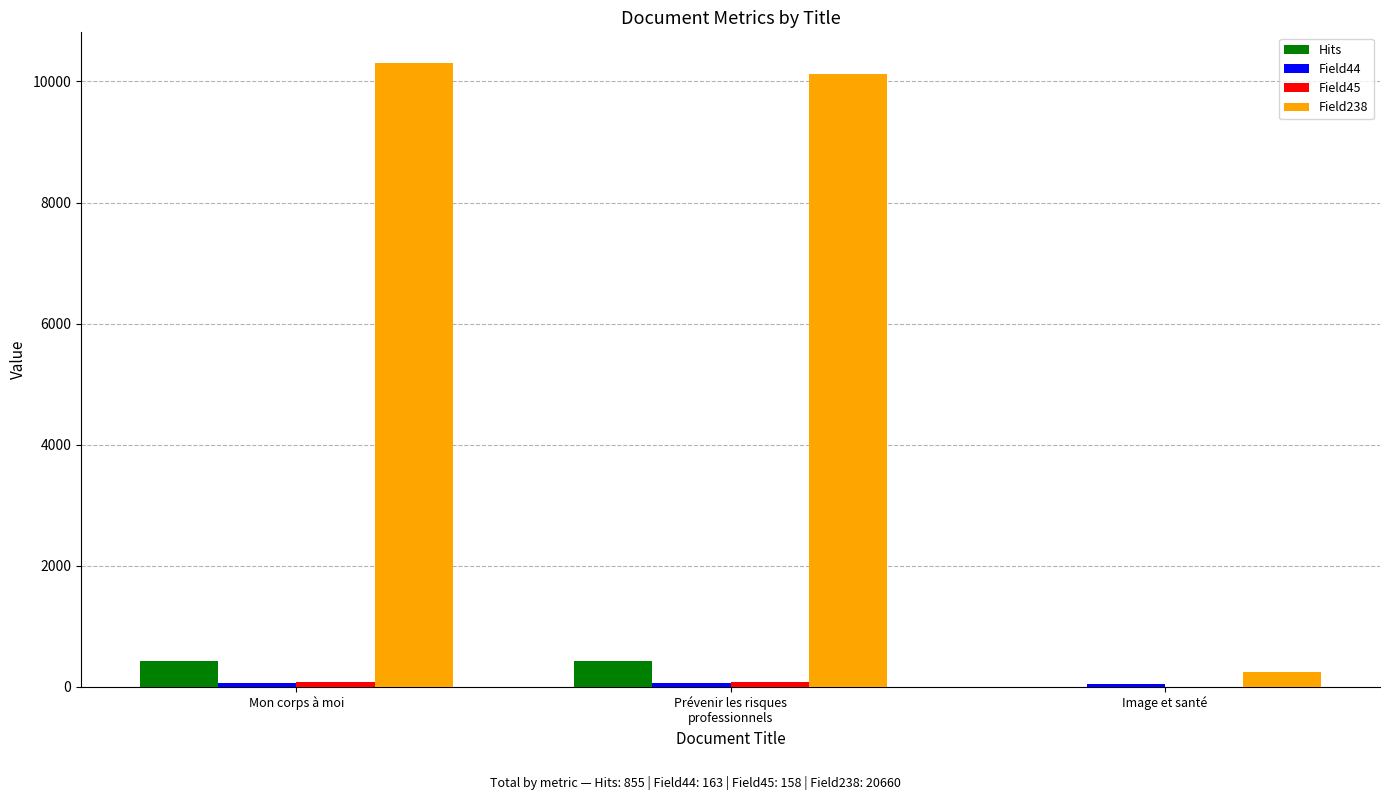

What is the maximum value shown in the chart?

10297